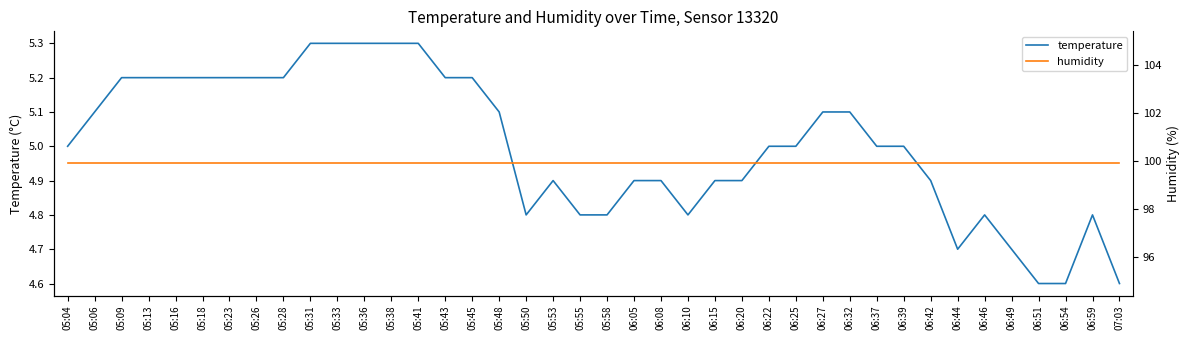

Is it true that humidity equals 99.9 at 07:03?

True